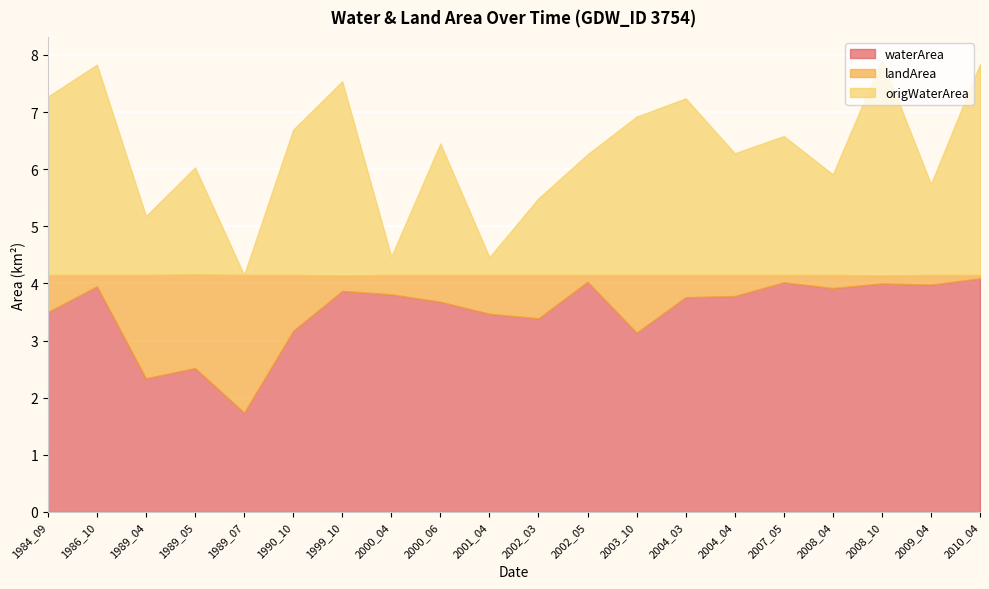

At which category is the sum across all series the highest?

2008_10